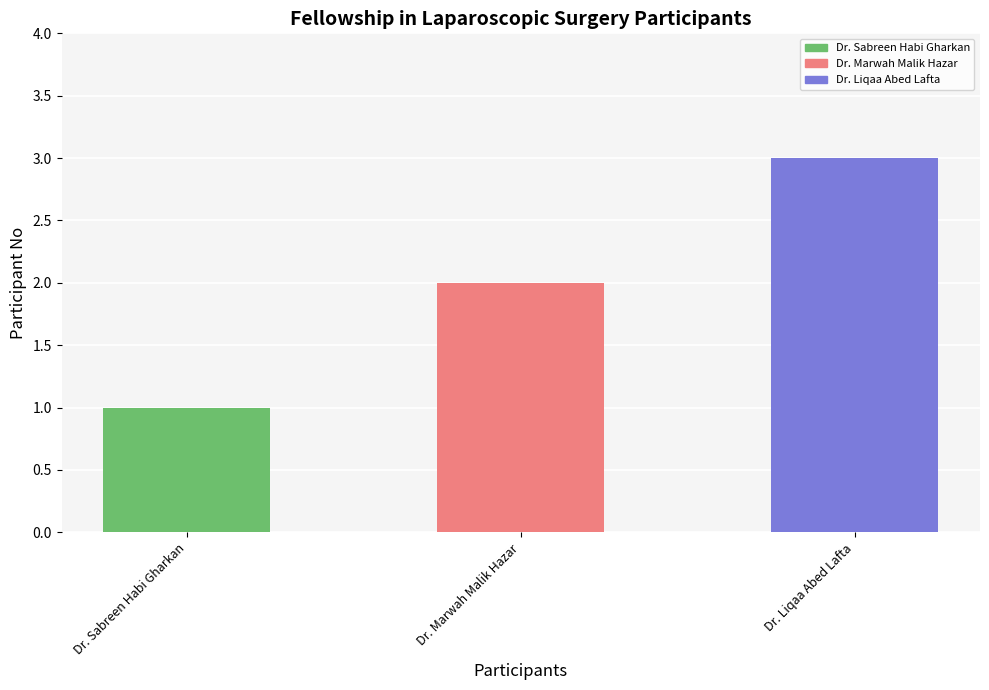

Is it true that the value at Dr. Liqaa Abed Lafta is 5?

False